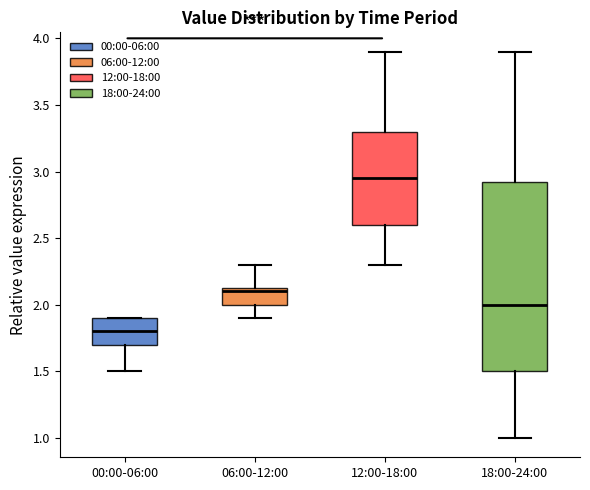

Where does the lower whisker of the box for 06:00-12:00 end on the y-axis? The values are not printed on the chart, so give them approximately, as read against the axis.

1.90